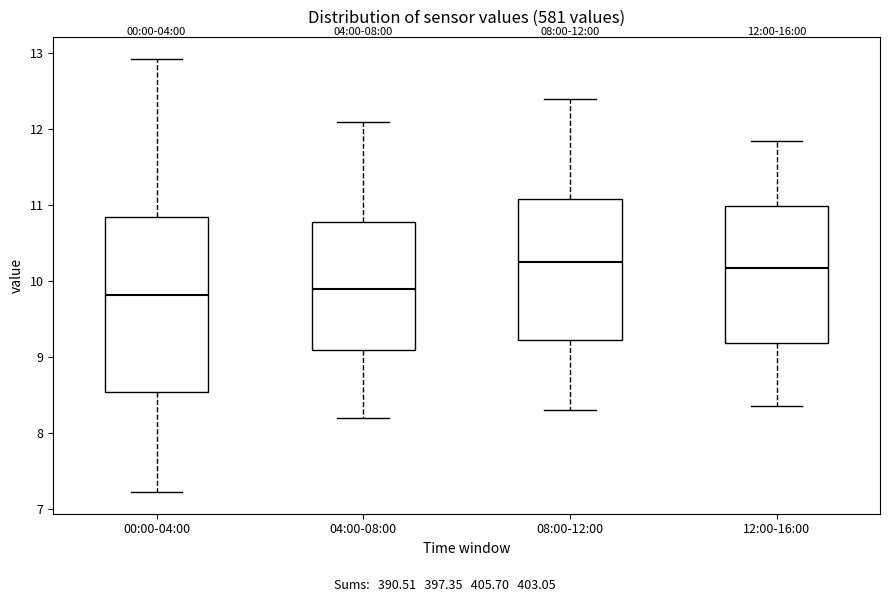

Comparing the boxes themselves (not the whiskers), which one is the tallest?

00:00-04:00